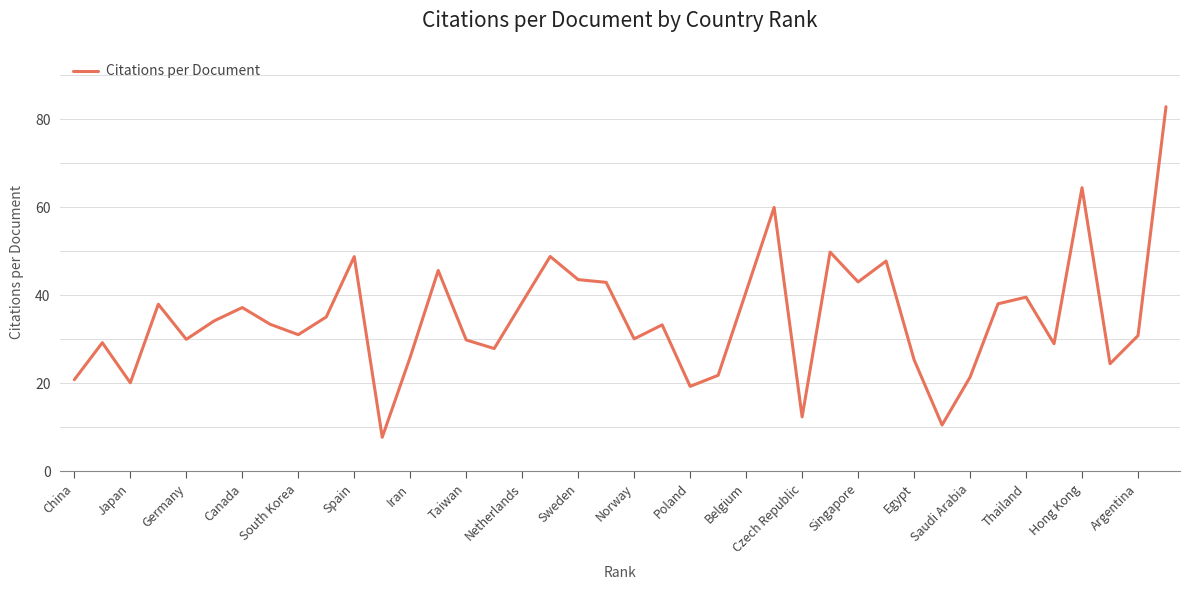

What is the smallest value displayed?

7.8